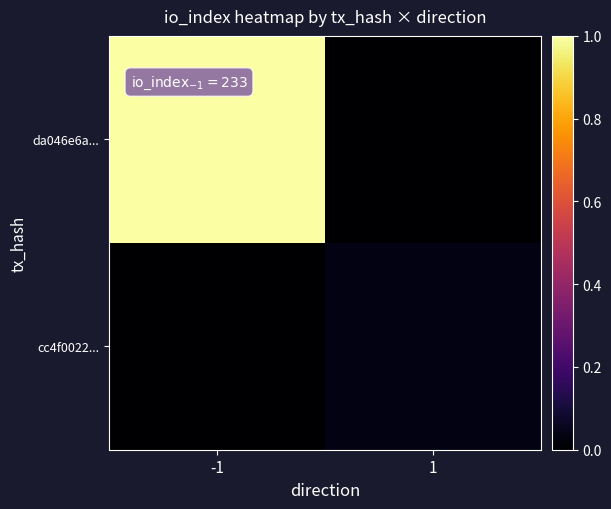

At how many categories does at least one series exceed 63?

1